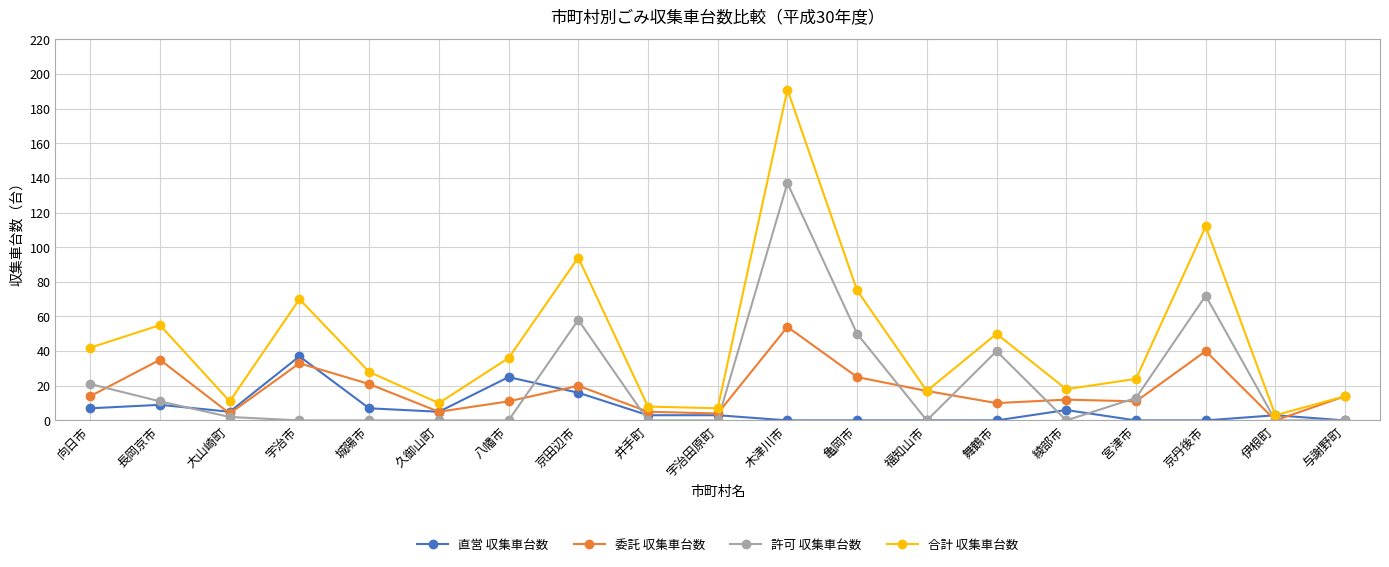

What is the label of the 6th point from the right?

舞鶴市